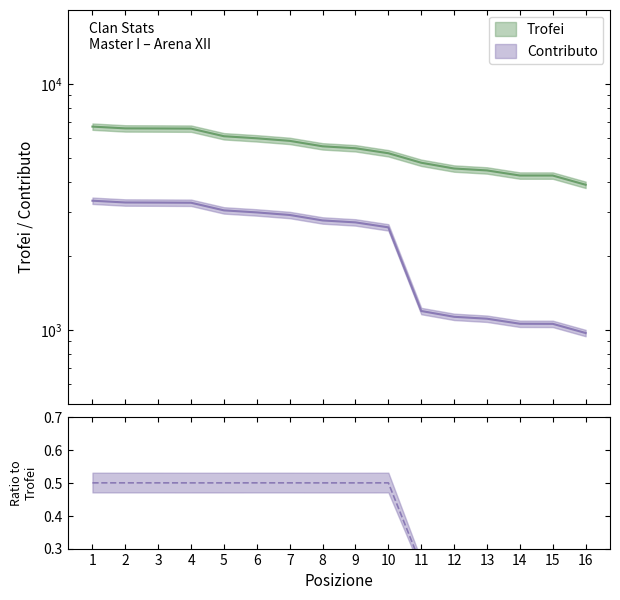

The value of Trofei at 1 is 3470. True or false?

False